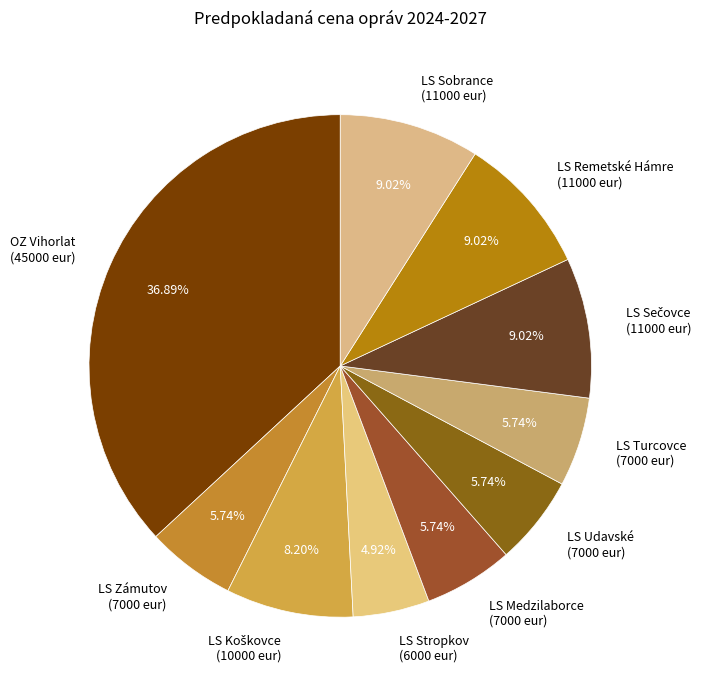

Do LS Udavské (7000 eur) and LS Zámutov (7000 eur) together represent more than half of the pie?

No